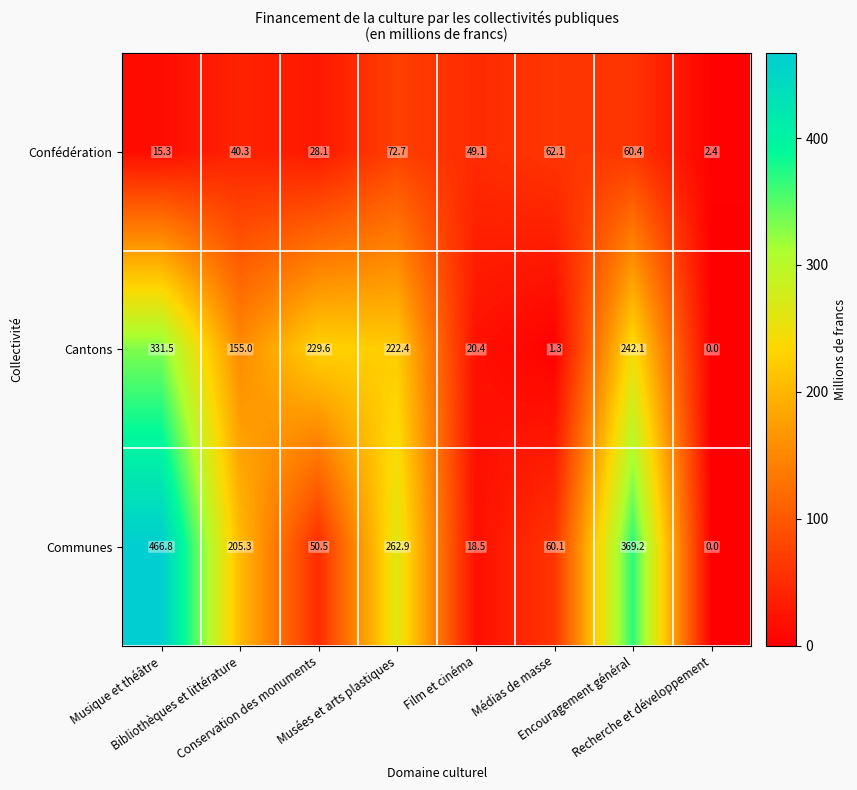

At how many categories does at least one series exceed 146?

5